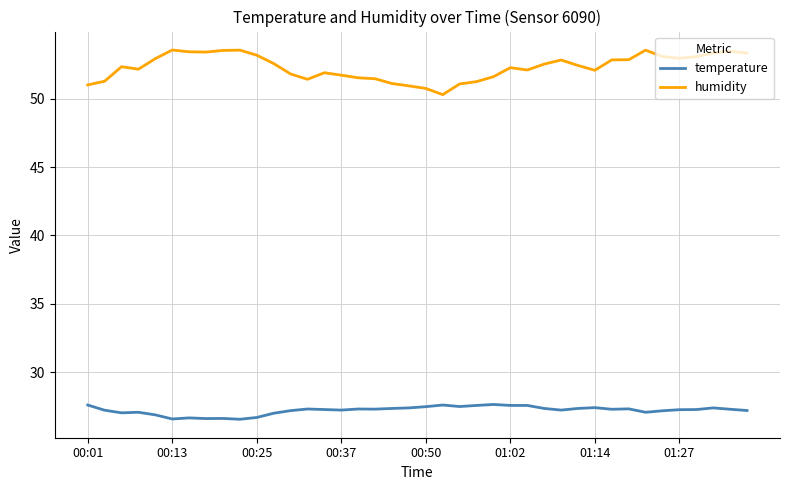

What is the difference between the maximum and minimum values in the humidity series?

3.3